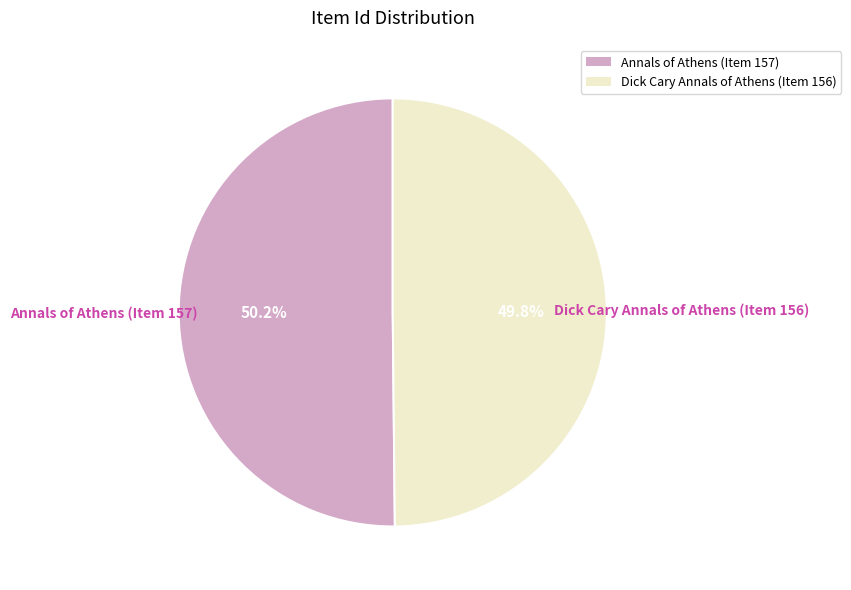

Is there a majority slice in this chart?

Yes